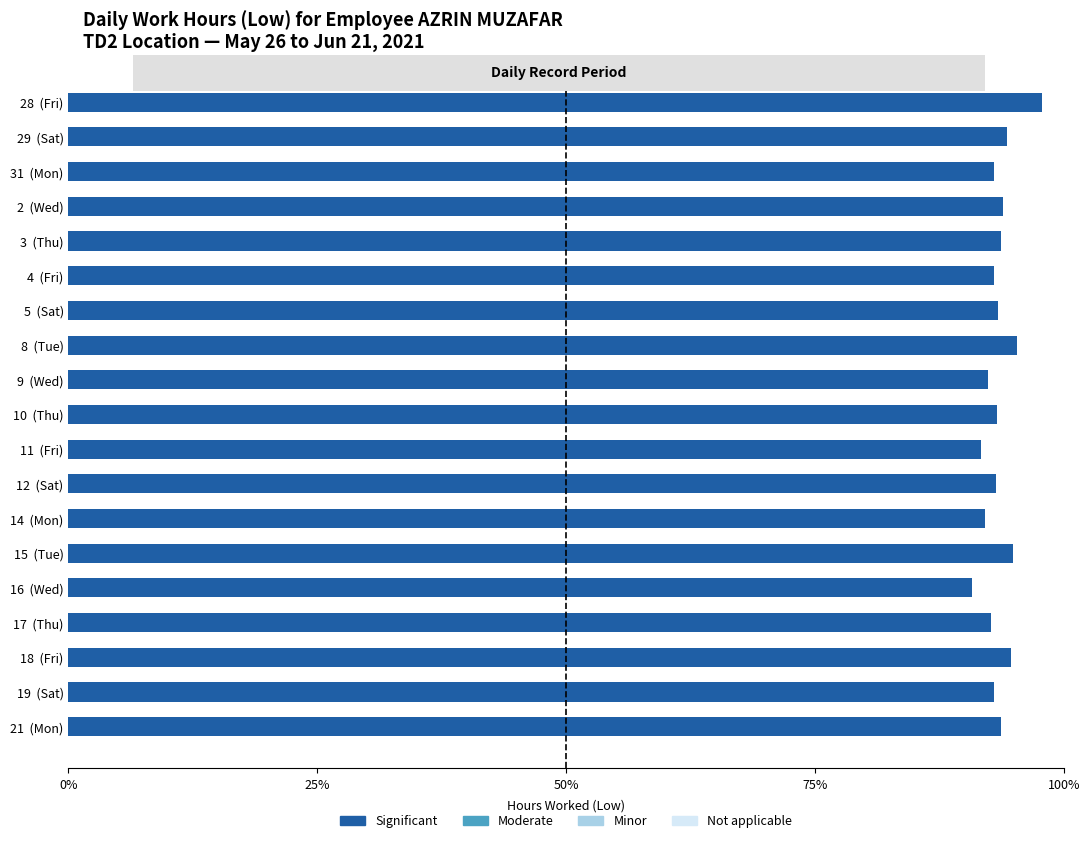

The value at 12  (Sat) is 149.3. True or false?

False